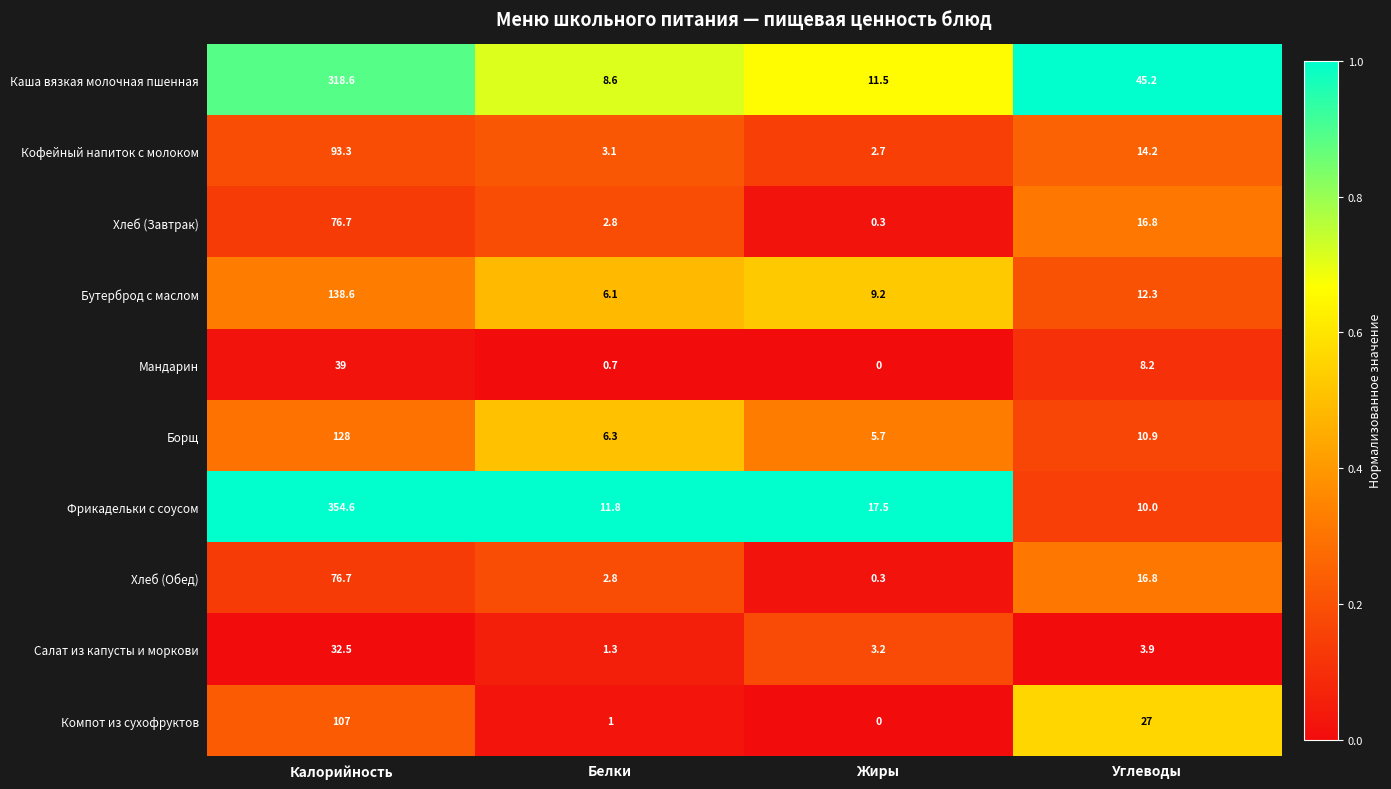

What is the difference between the maximum and minimum values in the Кофейный напиток с молоком series?

90.6